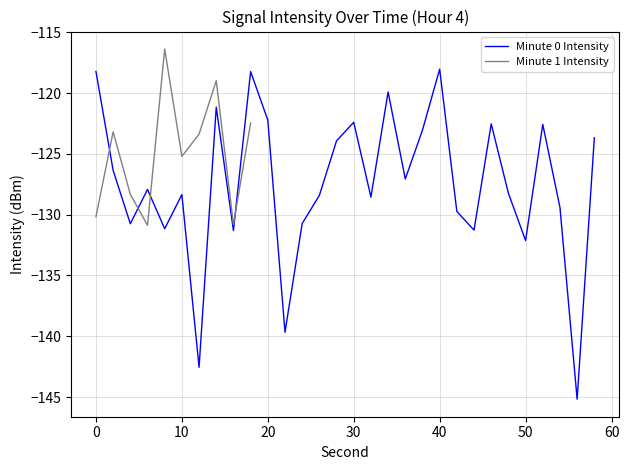

Is it true that the value at 16 is -131.3?

True